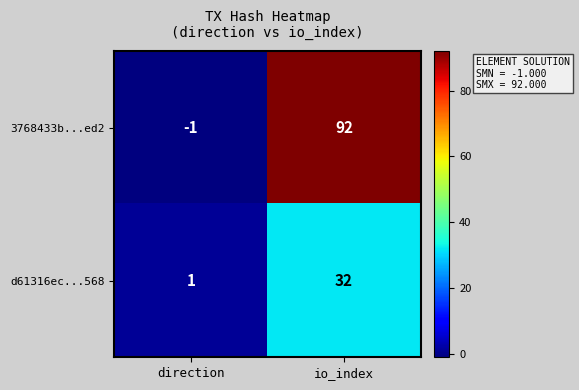

True or false: d61316ec...568 has a value of 1 at direction.

True